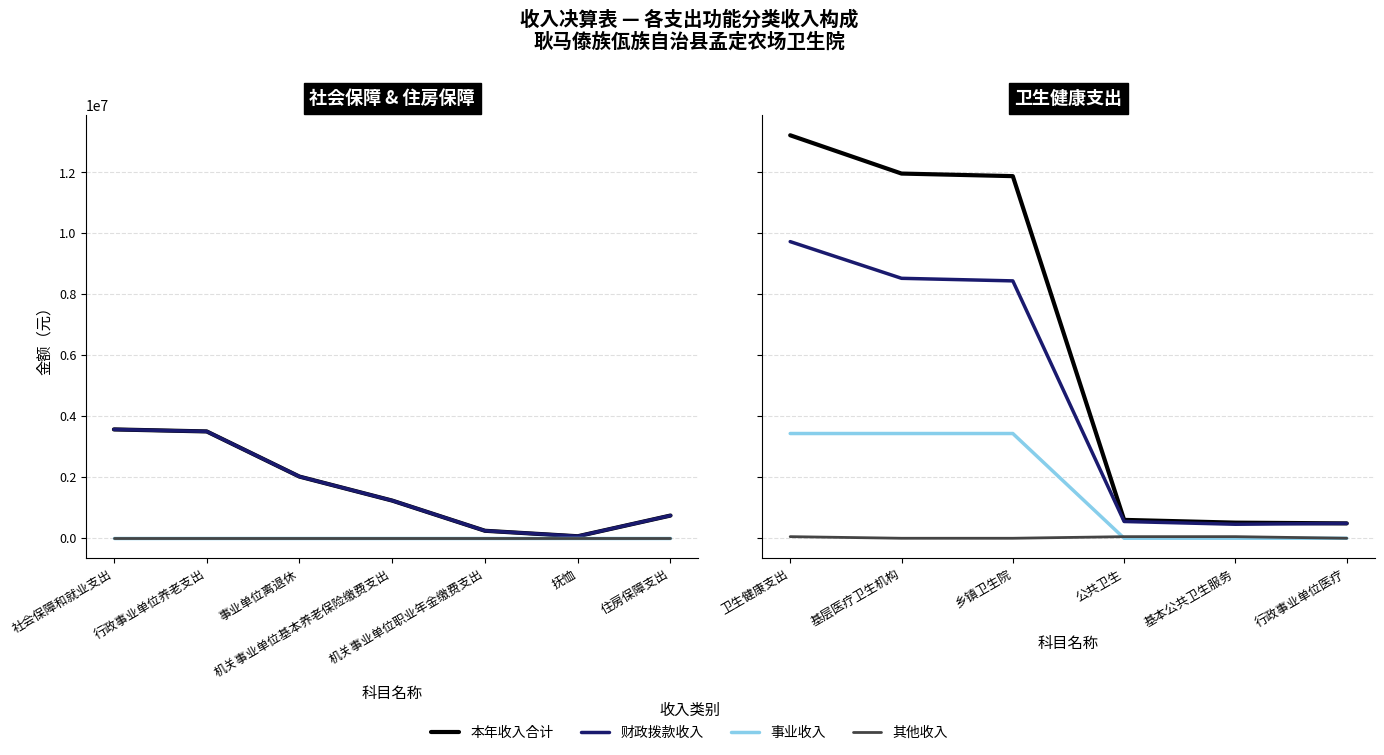

How many data points in 事业收入 are above 3436208?

3